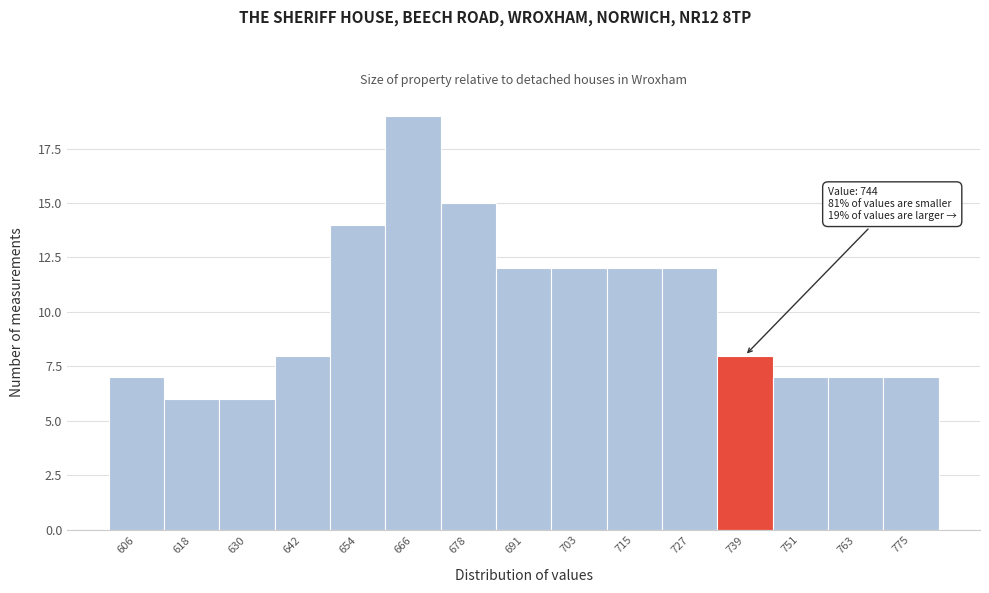

Which range on the x-axis has the tallest bar?

660 to 672